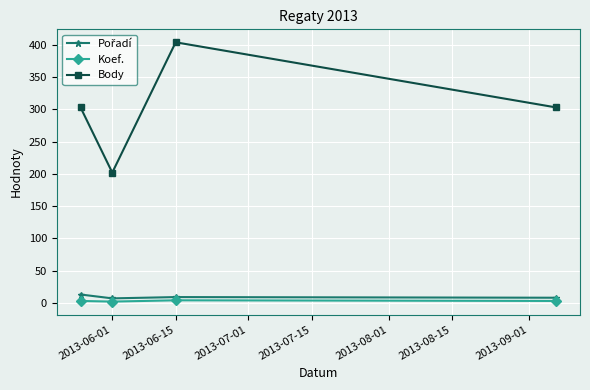

True or false: Koef. and Body intersect in this chart.

False